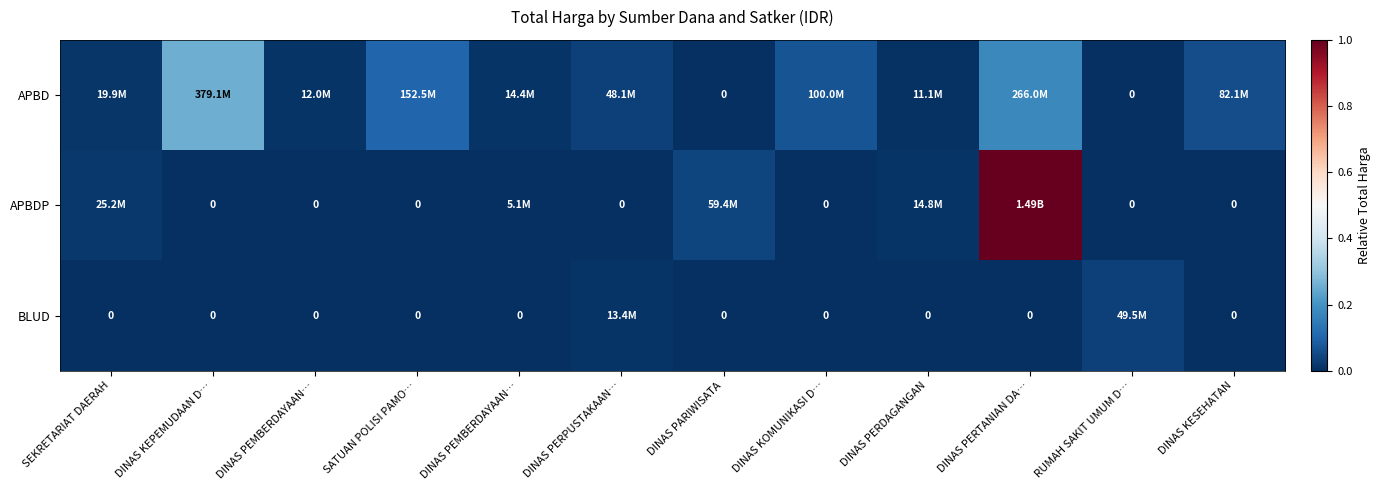

Which label corresponds to the largest value in the chart?

DINAS PERTANIAN DA…